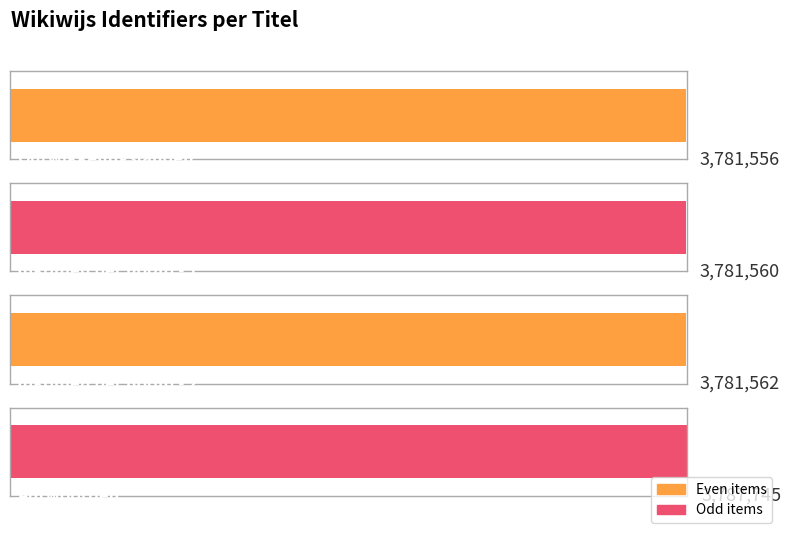

How many values exceed 3781562?

1